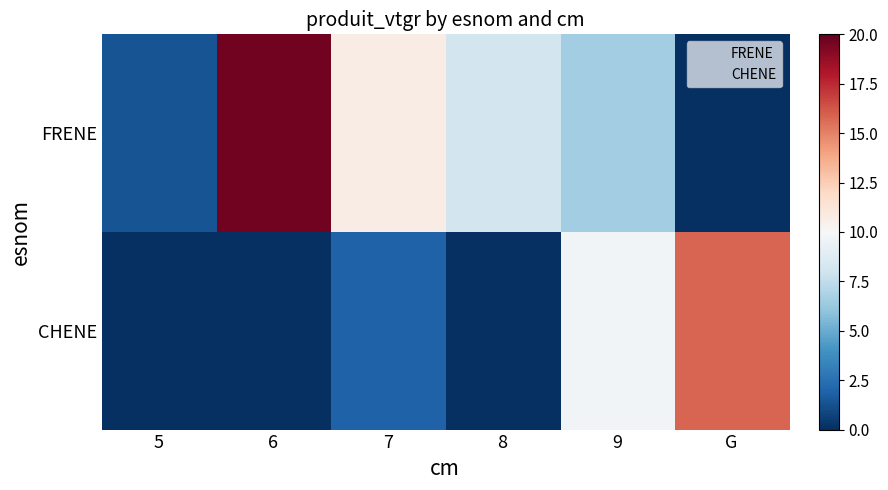

Which series has the largest range (max minus min)?

FRENE